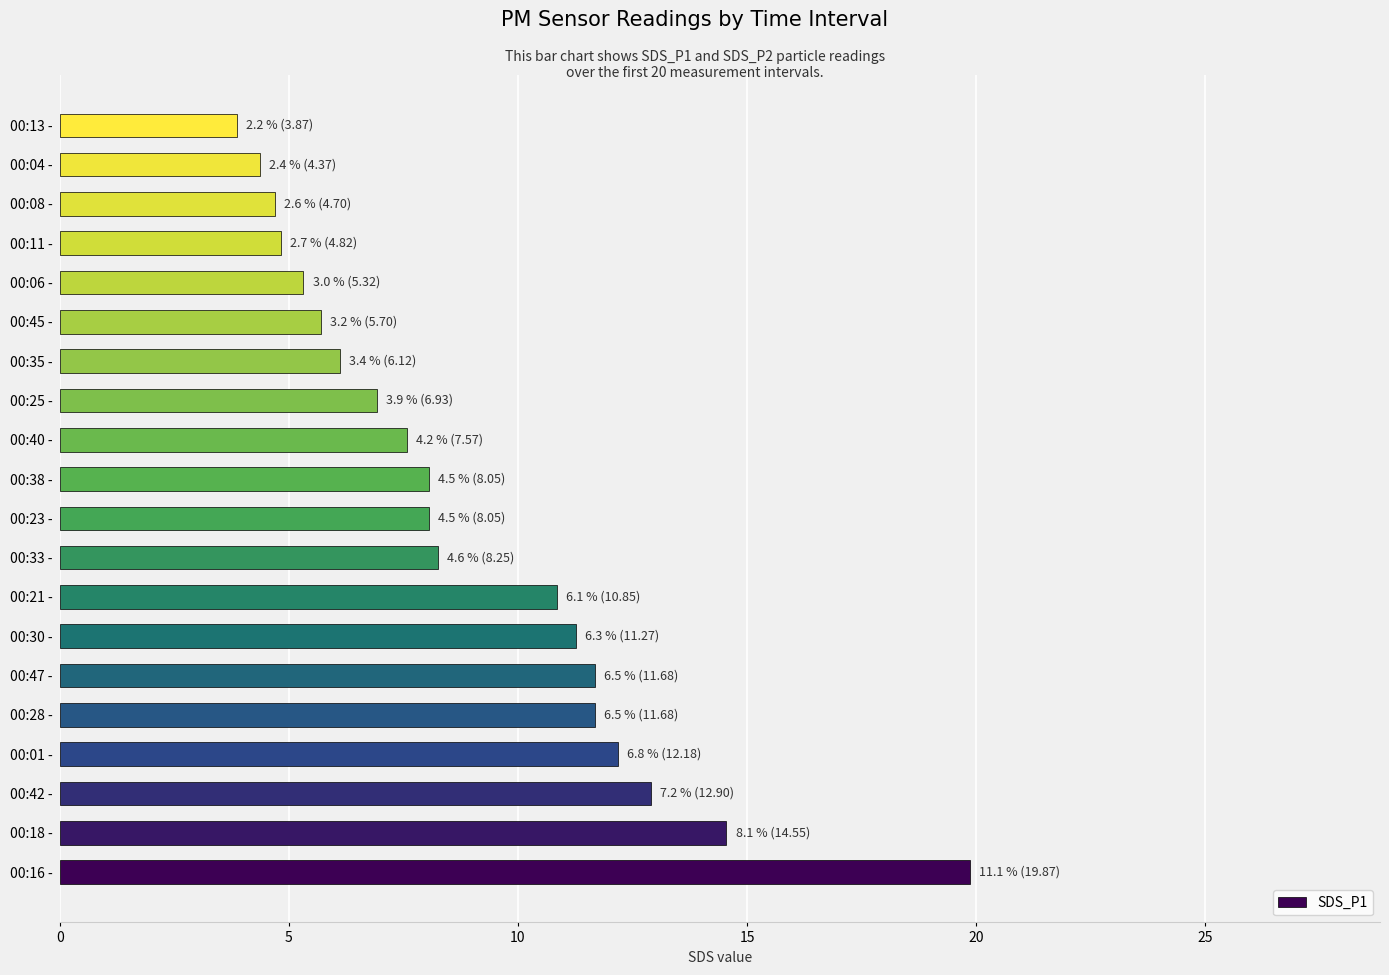

What is the difference between the maximum and minimum values?

16.0